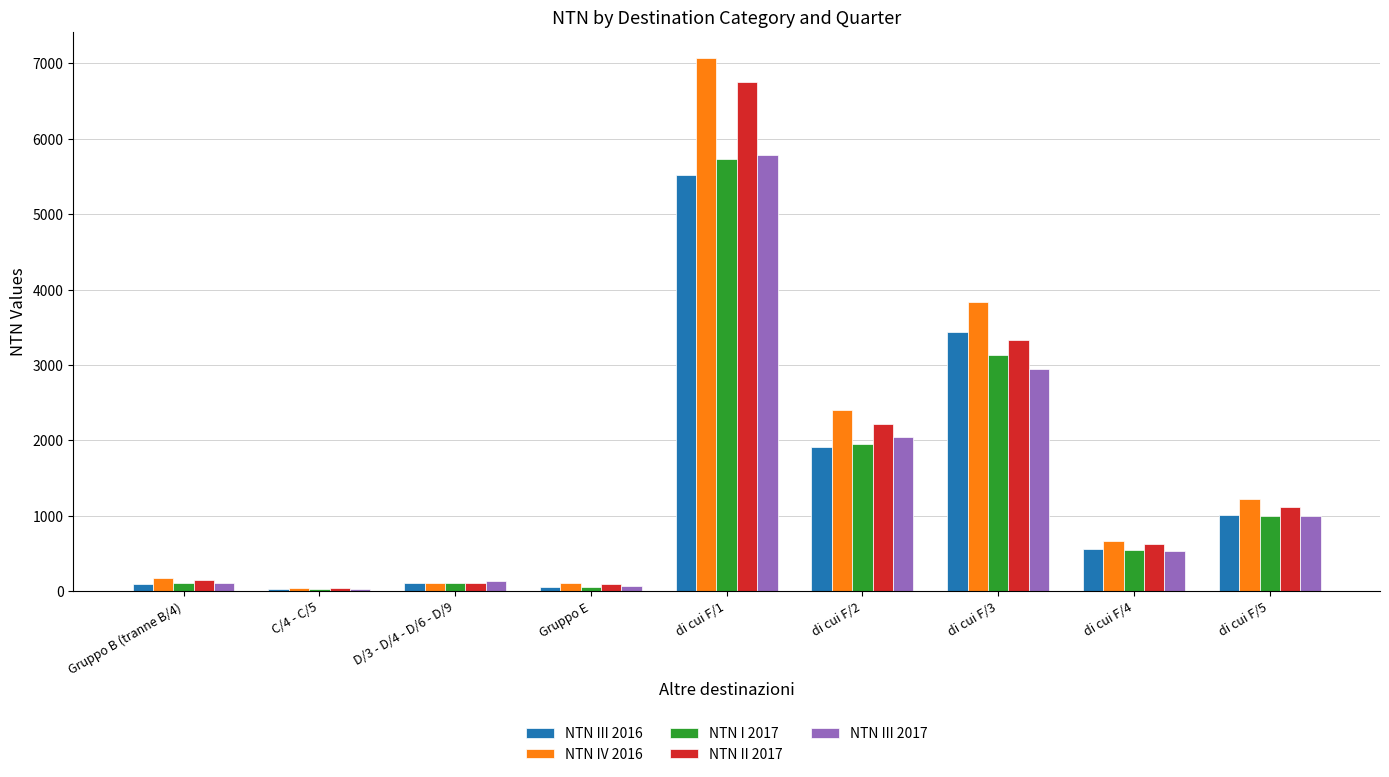

Where is NTN I 2017 nearest to the value 2878?

di cui F/3